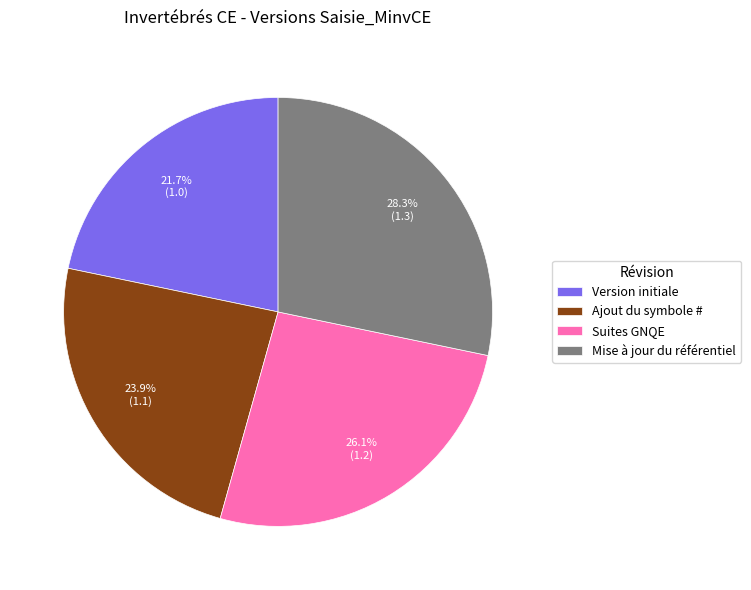

To the nearest percent, what portion does Ajout du symbole # represent?

24%